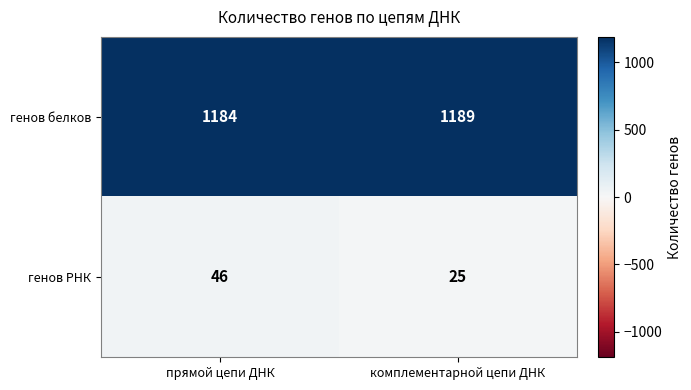

True or false: генов белков has a value of 1189 at комплементарной цепи ДНК.

True